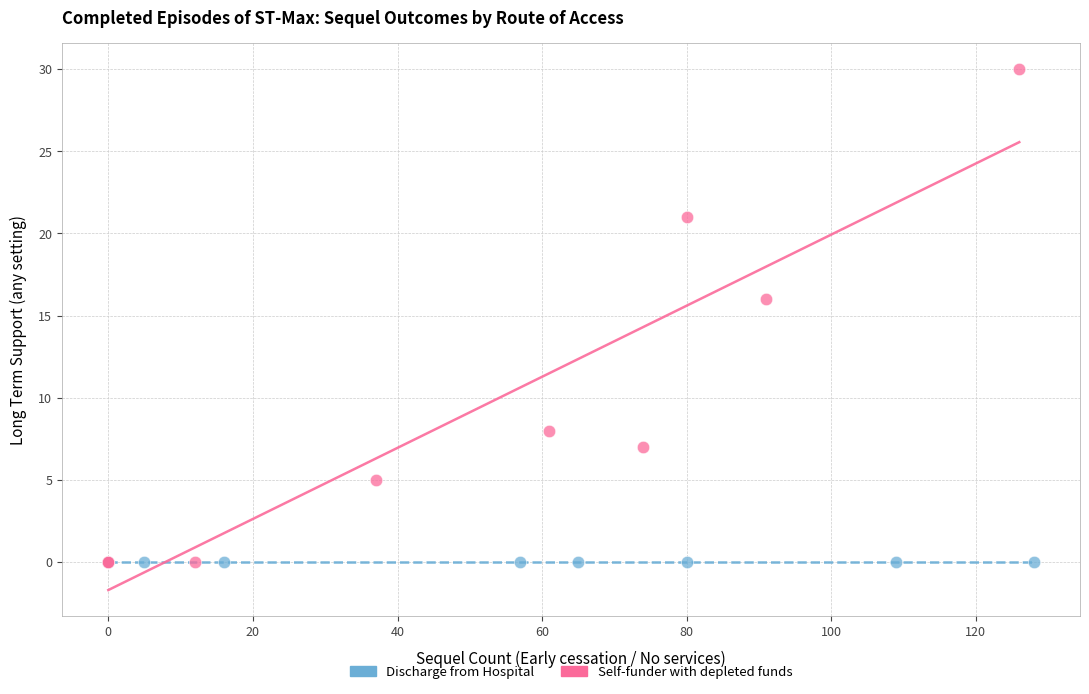

Which series reaches the maximum Y coordinate?

Self-funder with depleted funds